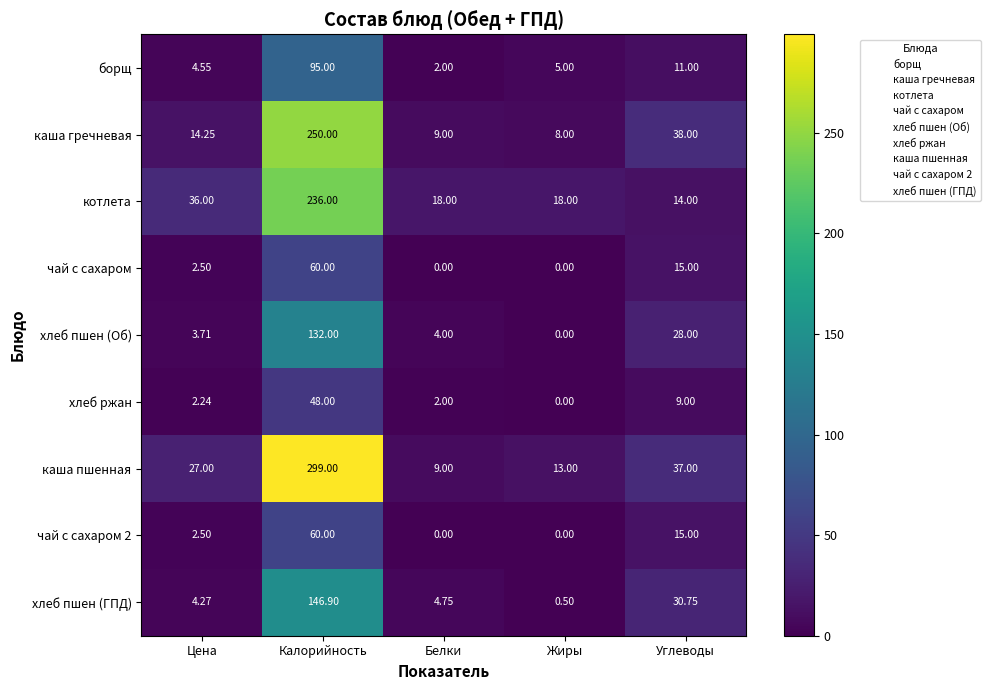

At how many categories does at least one series exceed 184?

1